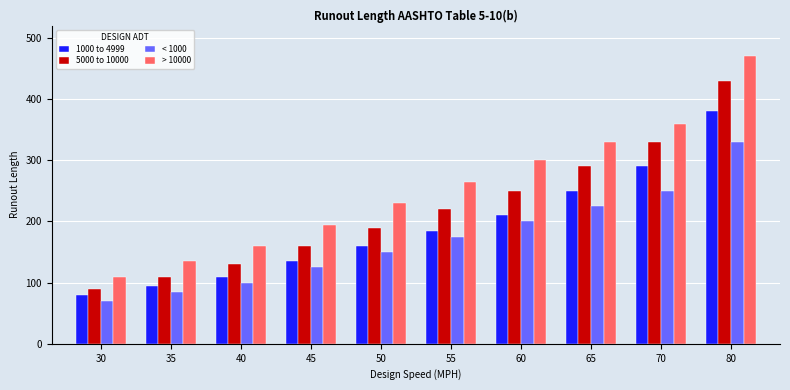

Reading left to right, what are all the values shown in this chart?

1000 to 4999: 30=80	35=95	40=110	45=135	50=160	55=185	60=210	65=250	70=290	80=380
5000 to 10000: 30=90	35=110	40=130	45=160	50=190	55=220	60=250	65=290	70=330	80=430
< 1000: 30=70	35=85	40=100	45=125	50=150	55=175	60=200	65=225	70=250	80=330
> 10000: 30=110	35=135	40=160	45=195	50=230	55=265	60=300	65=330	70=360	80=470